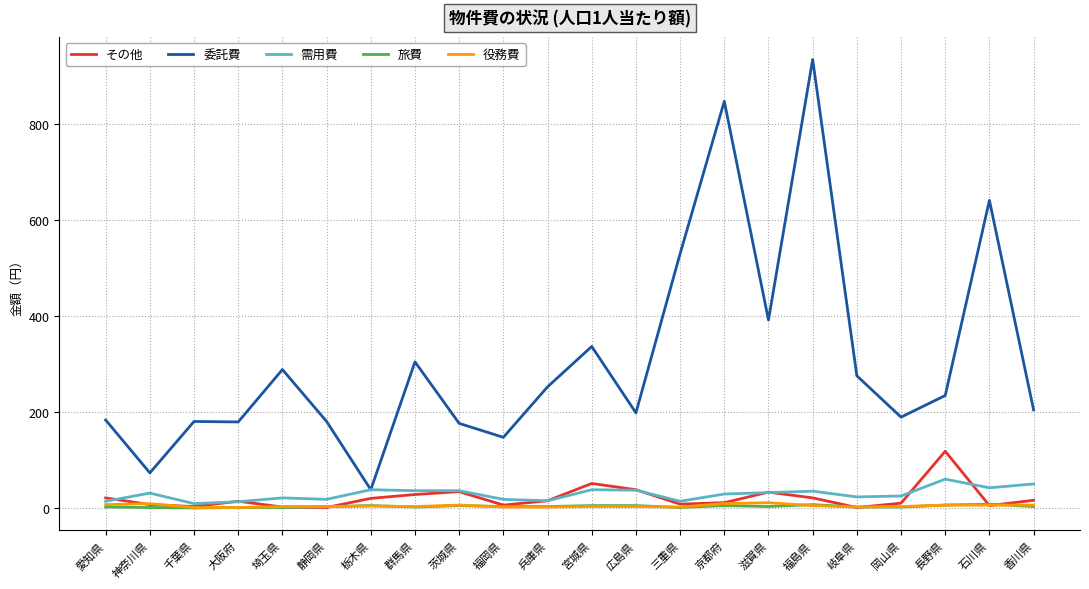

Which series has the largest total across all categories?

委託費